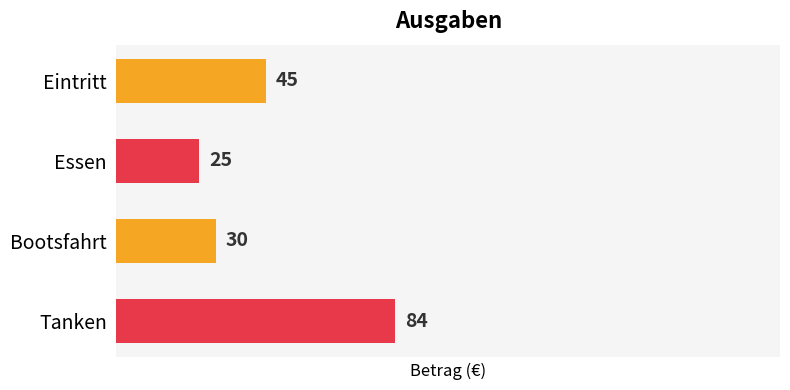

At which label is the value closest to 54?

Eintritt